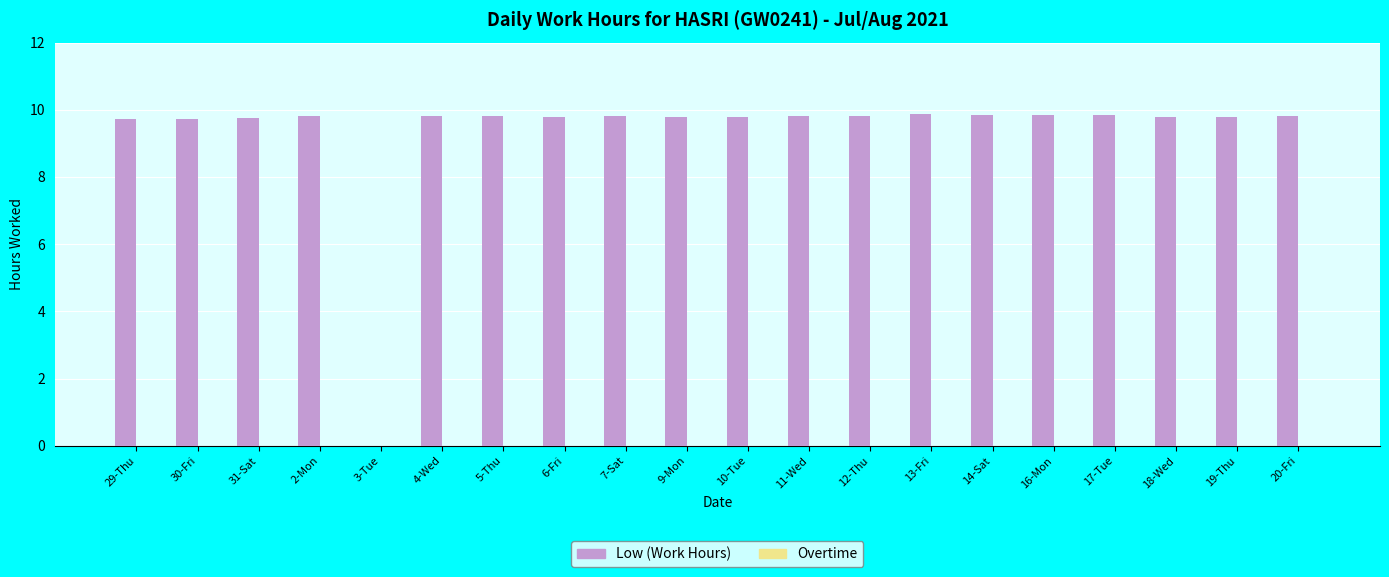

The chart shows a value of 9.8 at 14-Sat. True or false?

True